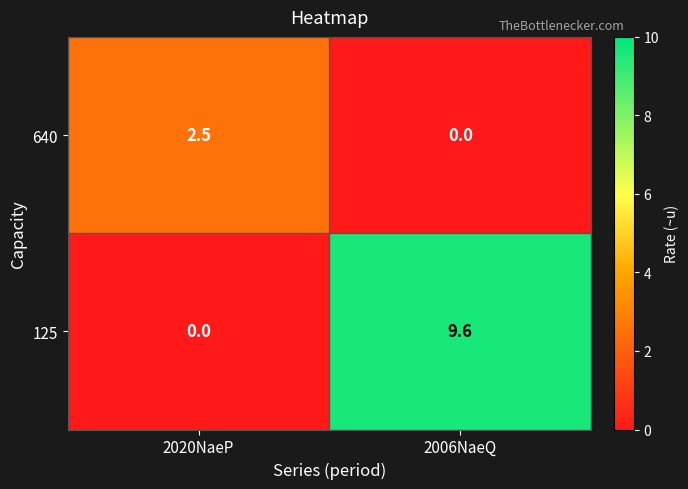

At which label is 640 closest to 1?

2006NaeQ